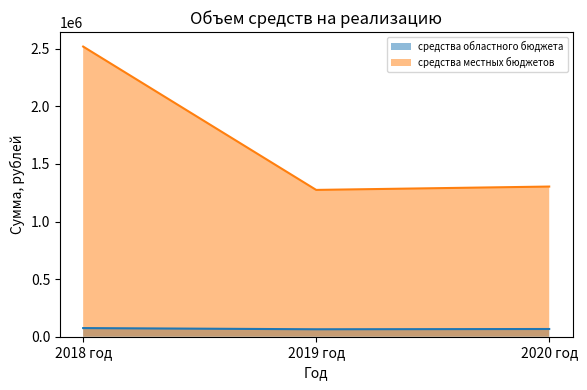

Reading left to right, what are all the values shown in this chart?

средства областного бюджета: 2018 год=75003.0	2019 год=64678.0	2020 год=67003.0
средства местных бюджетов: 2018 год=2518940.3	2019 год=1274510.0	2020 год=1303660.0